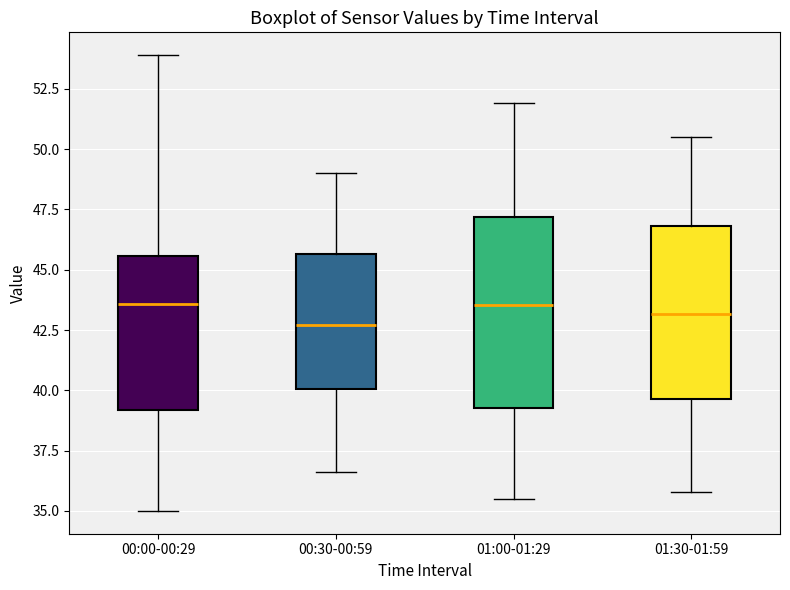

Reading left to right, transcribe this box plot: for each box, give where its median line is, the range the box spans, and where its two whiskers end, as read against the y-axis. The values are not printed on the chart, so give them approximately, as read against the axis.

00:00-00:29: median 43.5, box 39.0 to 45.5, whiskers 35.0 to 54.0
00:30-00:59: median 42.5, box 40.0 to 45.5, whiskers 36.5 to 49.0
01:00-01:29: median 43.5, box 39.5 to 47.0, whiskers 35.5 to 52.0
01:30-01:59: median 43.0, box 39.5 to 47.0, whiskers 36.0 to 50.5